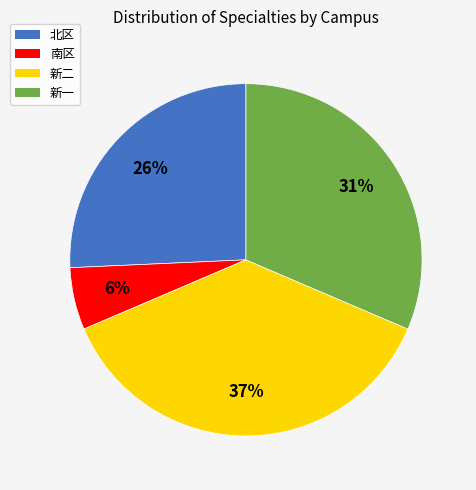

The 新二 slice represents 37% of the pie. True or false?

True